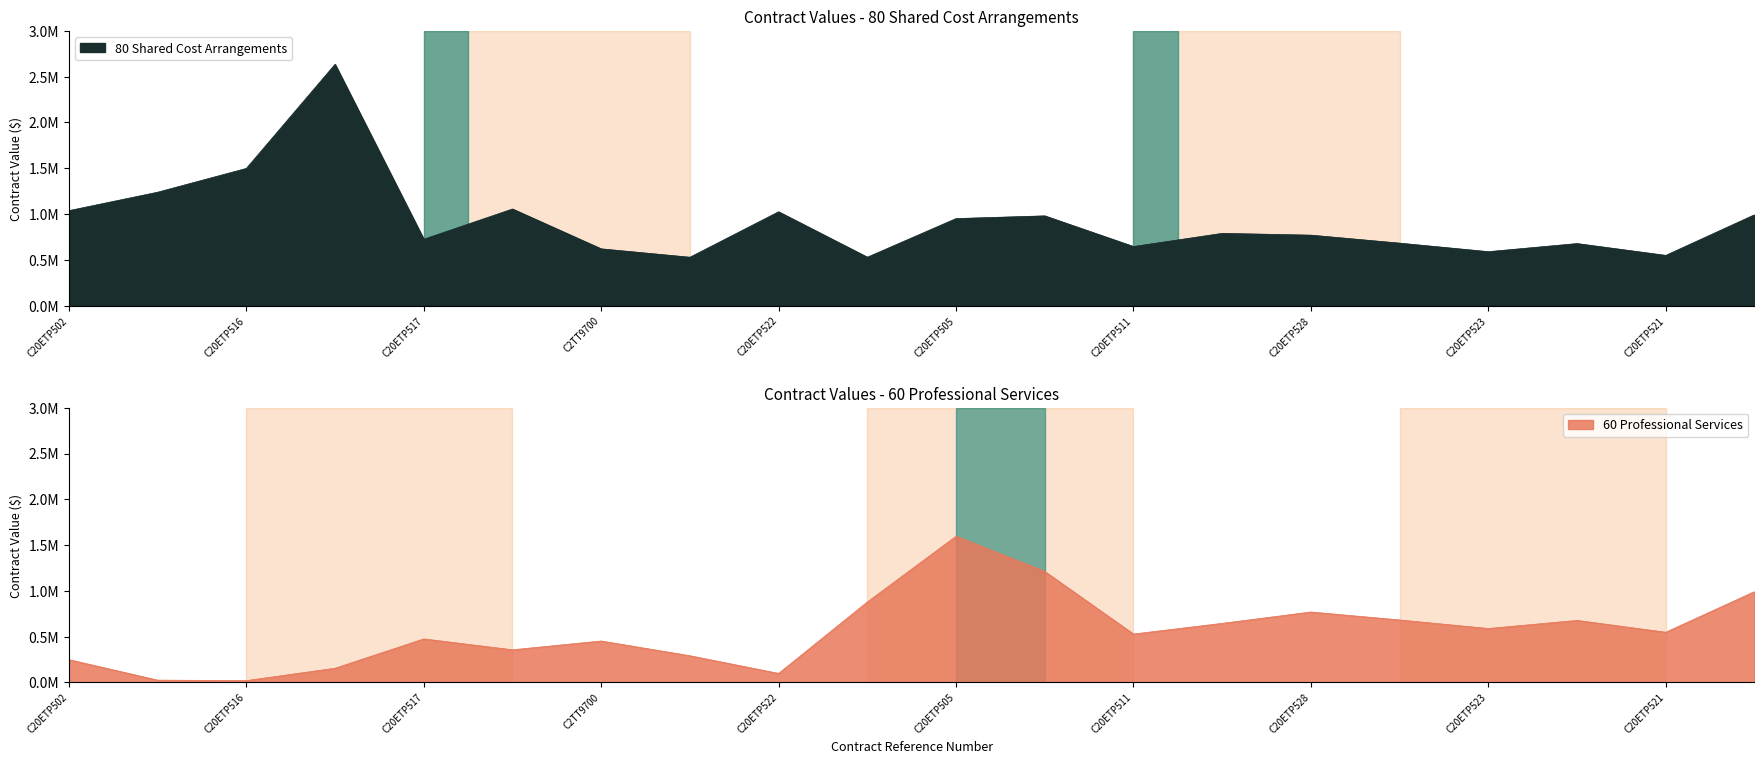

The 80 Shared Cost Arrangements series shows 539743.1 at C20ETP520. True or false?

False